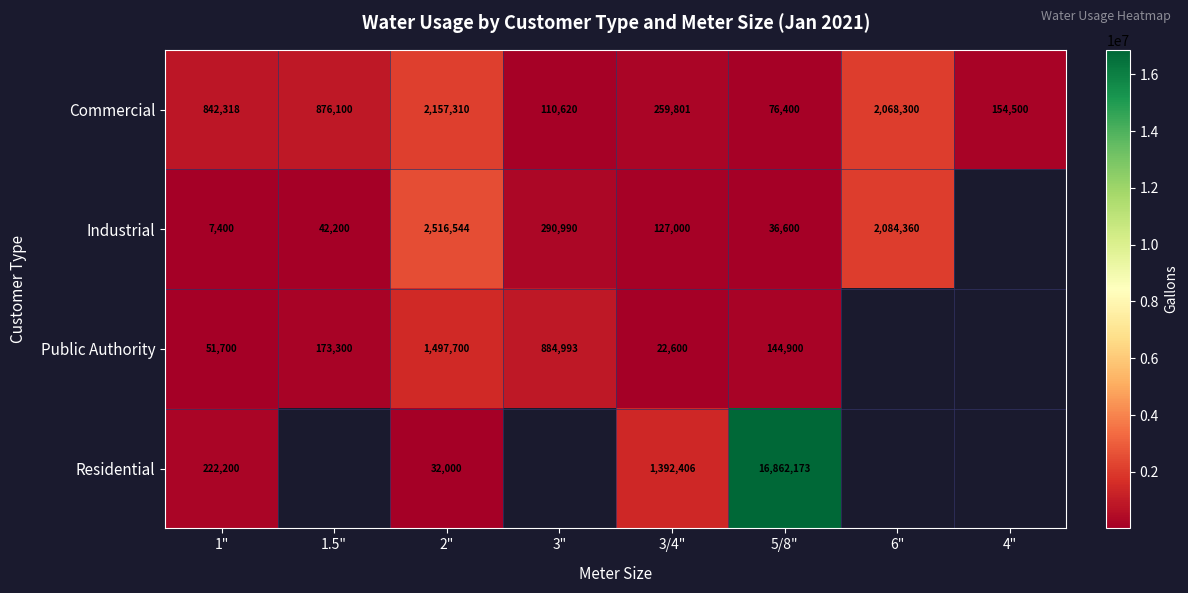

At 1", list the series in order from largest to smallest.

Commercial, Residential, Public Authority, Industrial